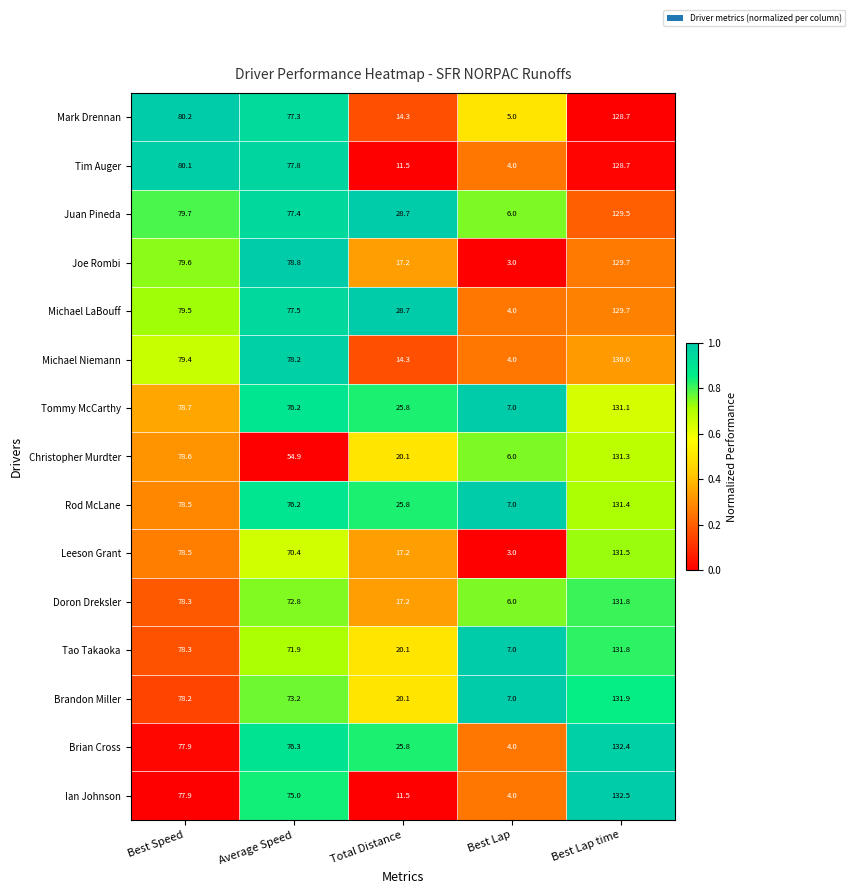

The value of Mark Drennan at Best Speed is 138.0. True or false?

False